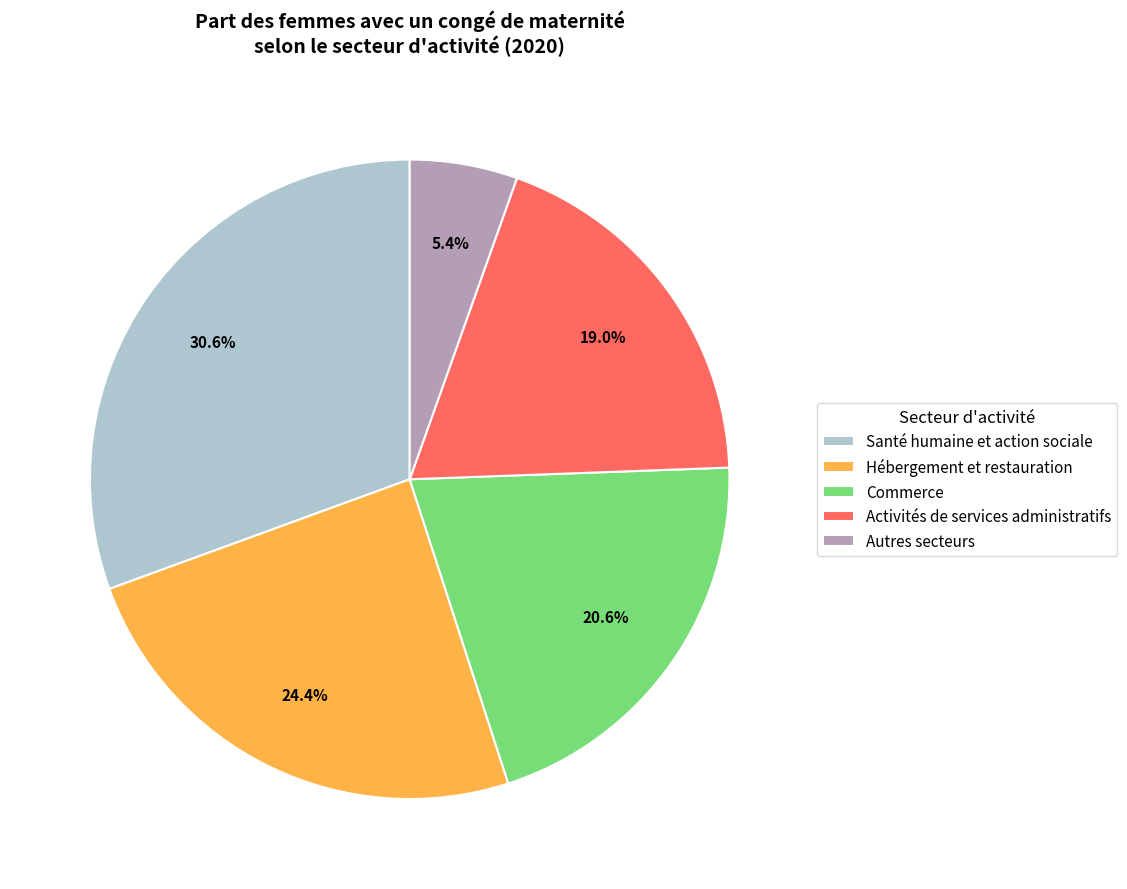

Between Hébergement et restauration and Commerce, which is larger?

Hébergement et restauration